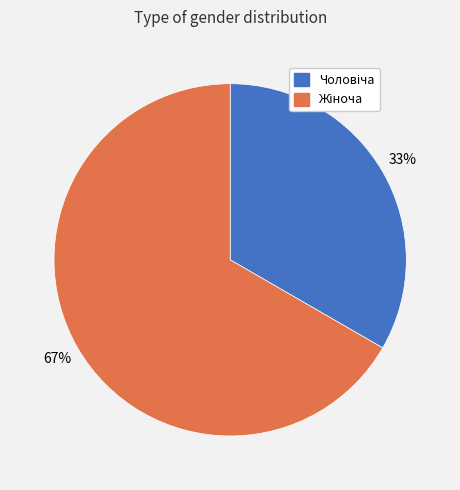

To the nearest percent, what is the average slice percentage?

50%